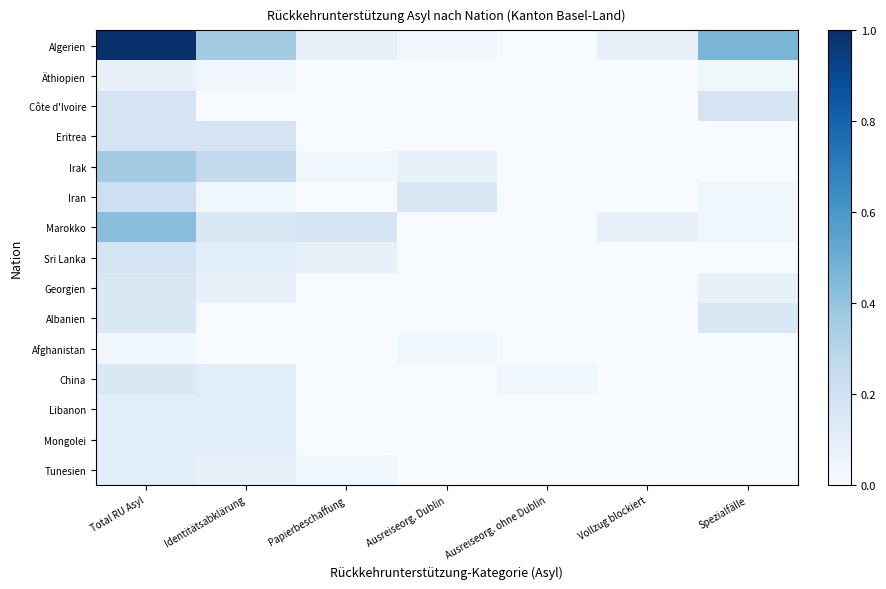

List the series in order of their peak value, highest first.

Algerien, Marokko, Irak, Iran, Côte d'Ivoire, Eritrea, Sri Lanka, Georgien, Albanien, China, Libanon, Mongolei, Tunesien, Äthiopien, Afghanistan